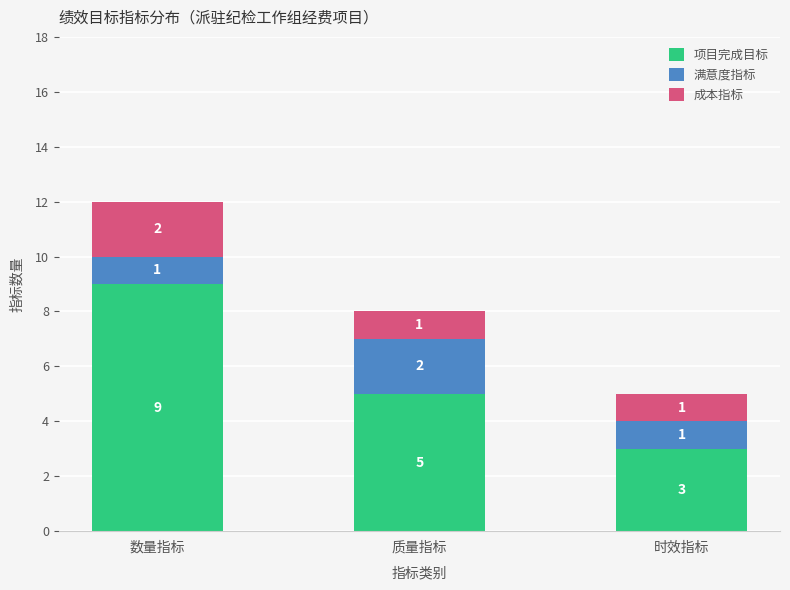

What is the total value across all series at 质量指标?

8